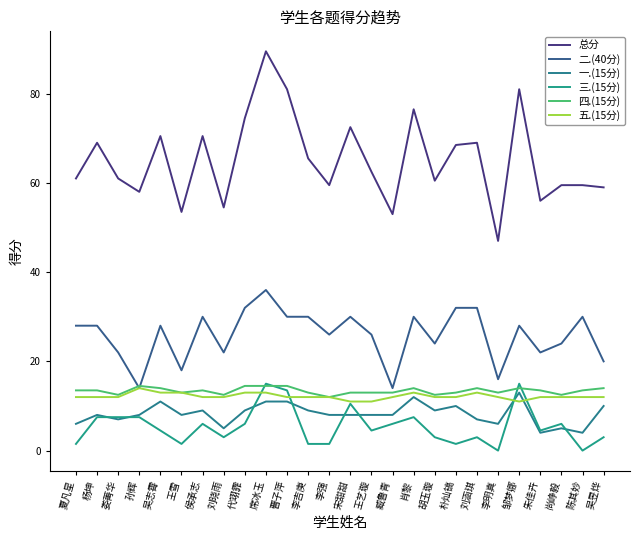

Does the chart have visible grid lines?

No